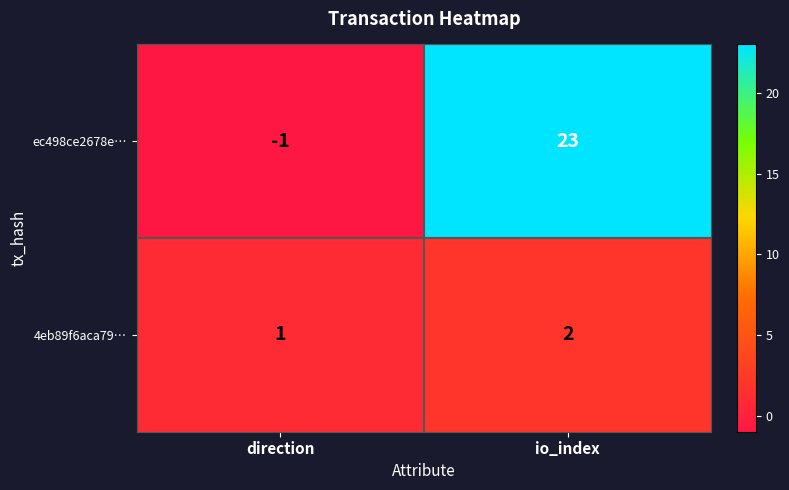

What is the sum of the 4eb89f6aca79… values at io_index and direction?

3